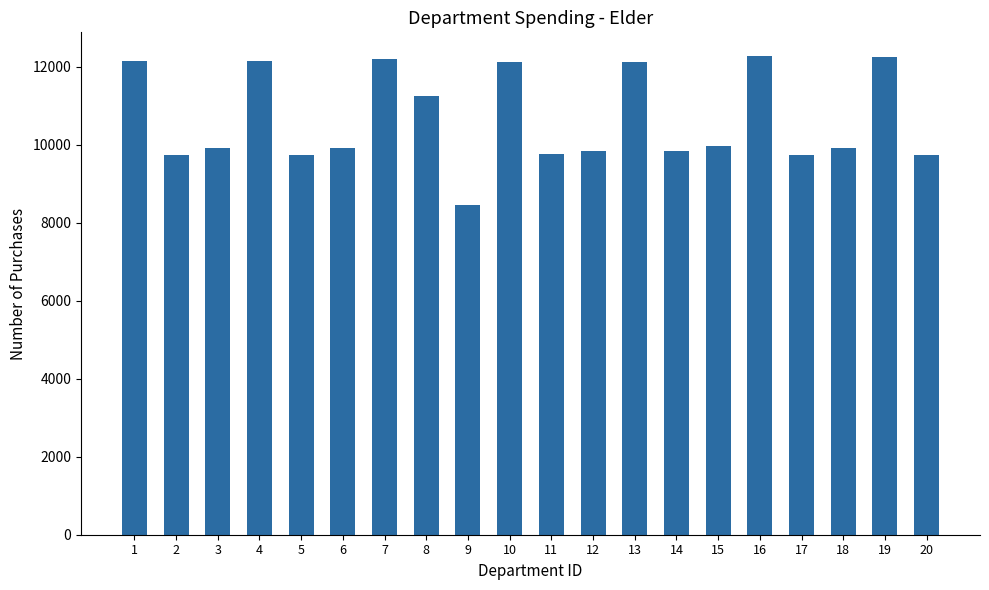

Read the value at 16.

12272.8